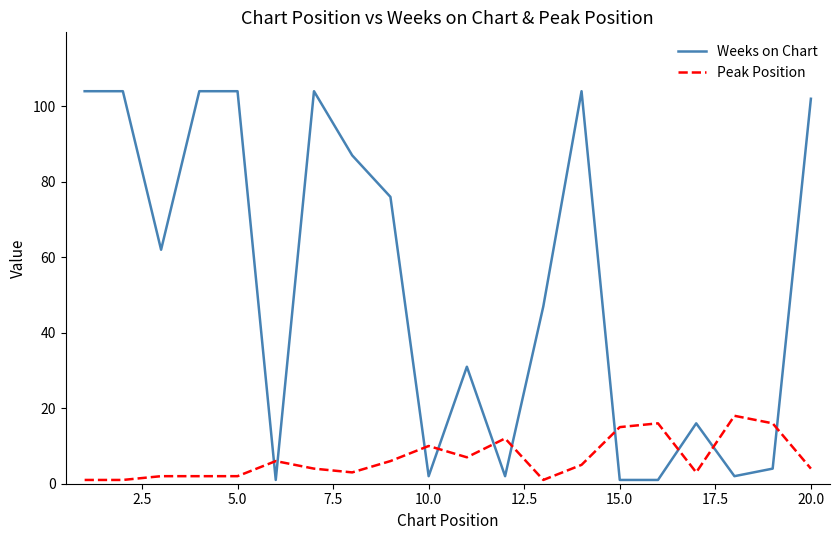

Which series has the largest total across all categories?

Weeks on Chart